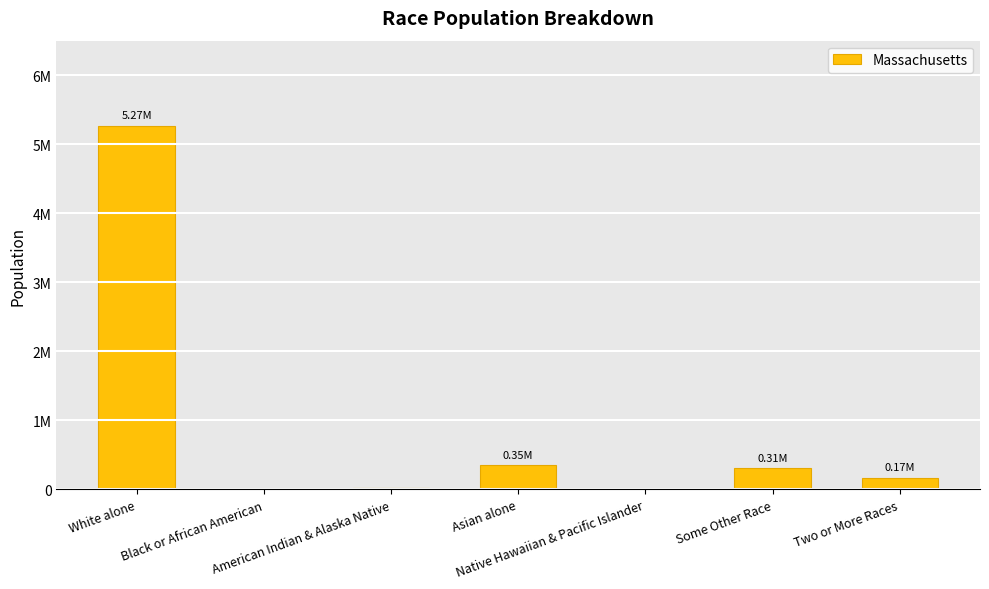

List the labels in order of value, smallest first.

Black or African American, Native Hawaiian & Pacific Islander, American Indian & Alaska Native, Two or More Races, Some Other Race, Asian alone, White alone